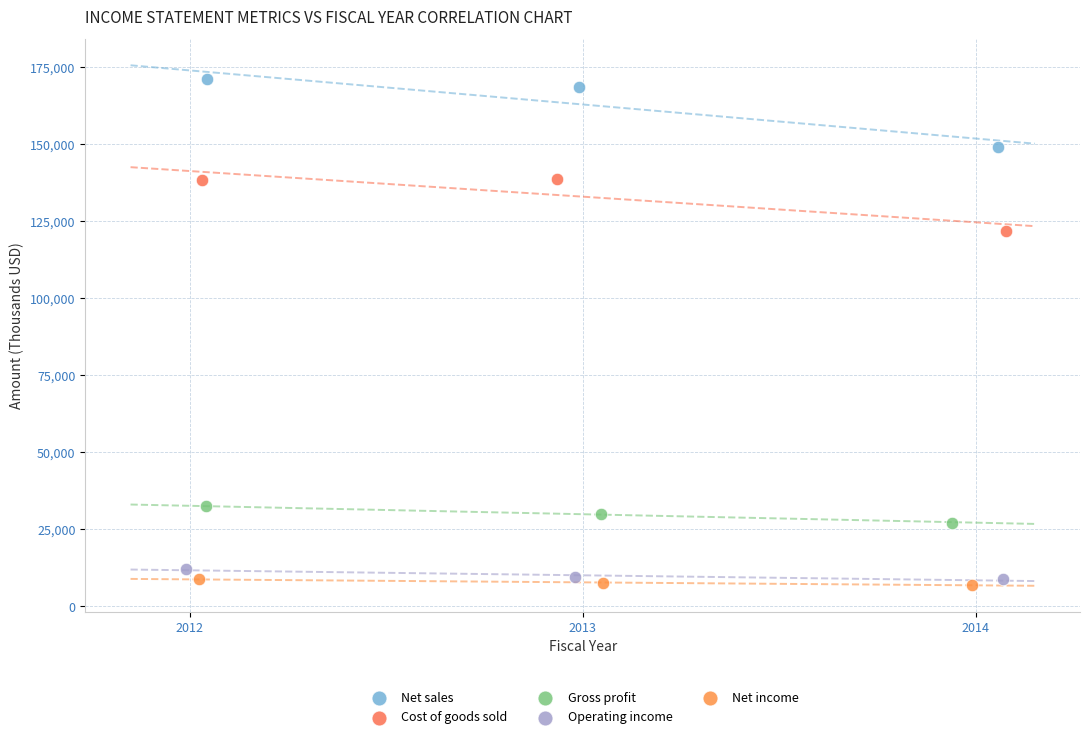

Which series has the widest spread of Y values?

Net sales